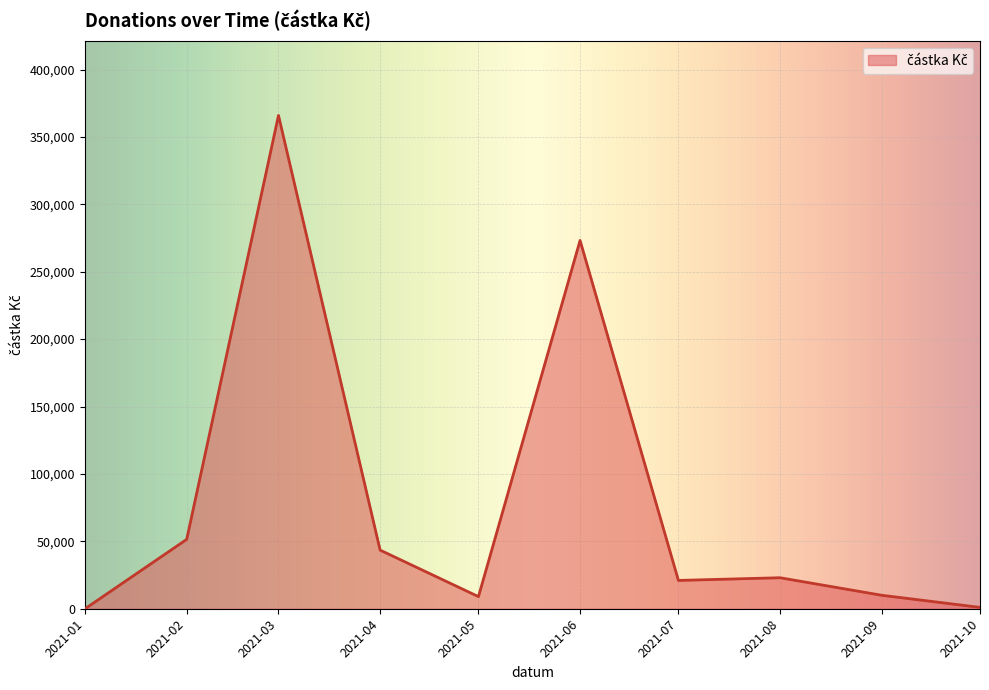

What is the ratio of the value at 2021-05 to the value at 2021-08?

0.4